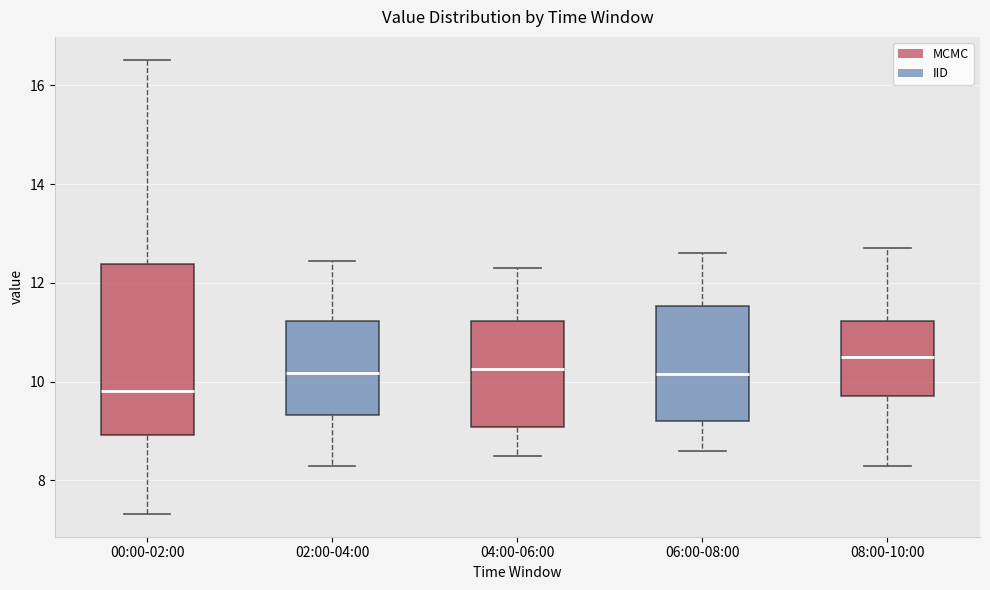

Where does the upper whisker of the box for 08:00-10:00 end on the y-axis? The values are not printed on the chart, so give them approximately, as read against the axis.

12.8